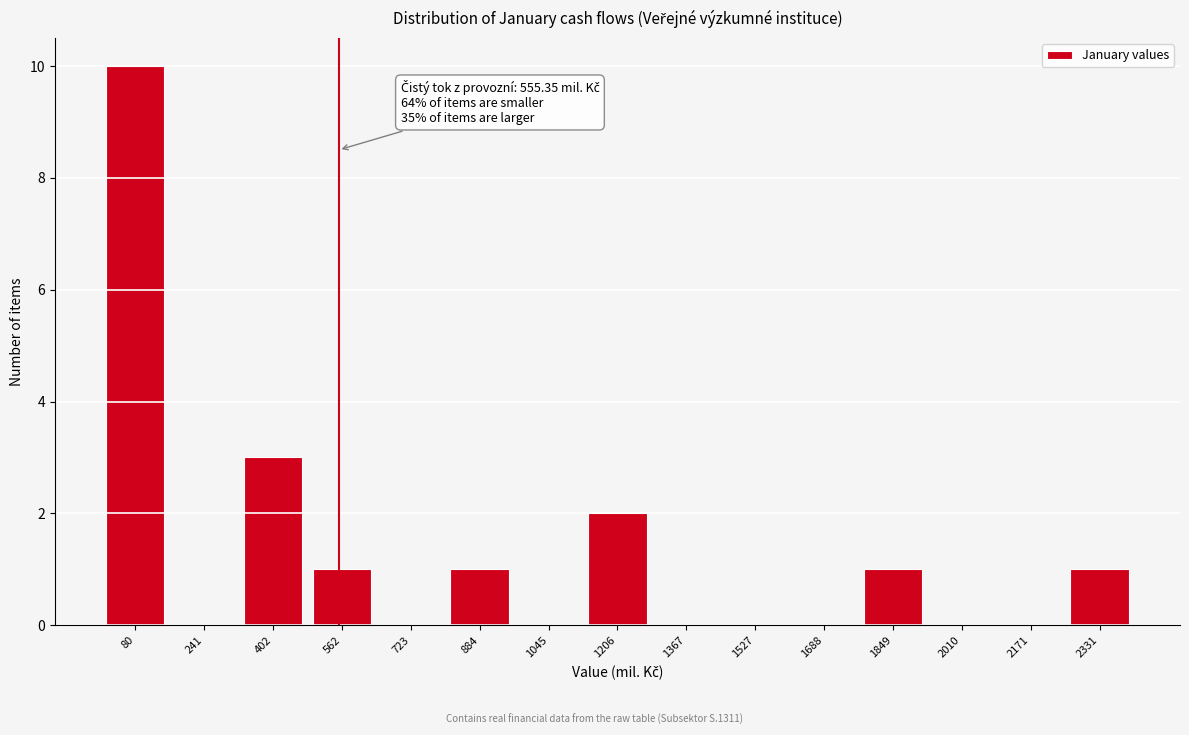

Which range on the x-axis has the tallest bar?

0 to 160